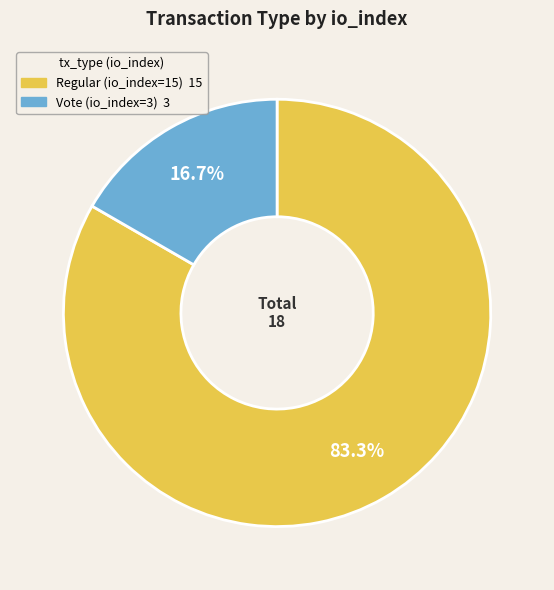

Which category accounts for the majority?

Regular (io_index=15)